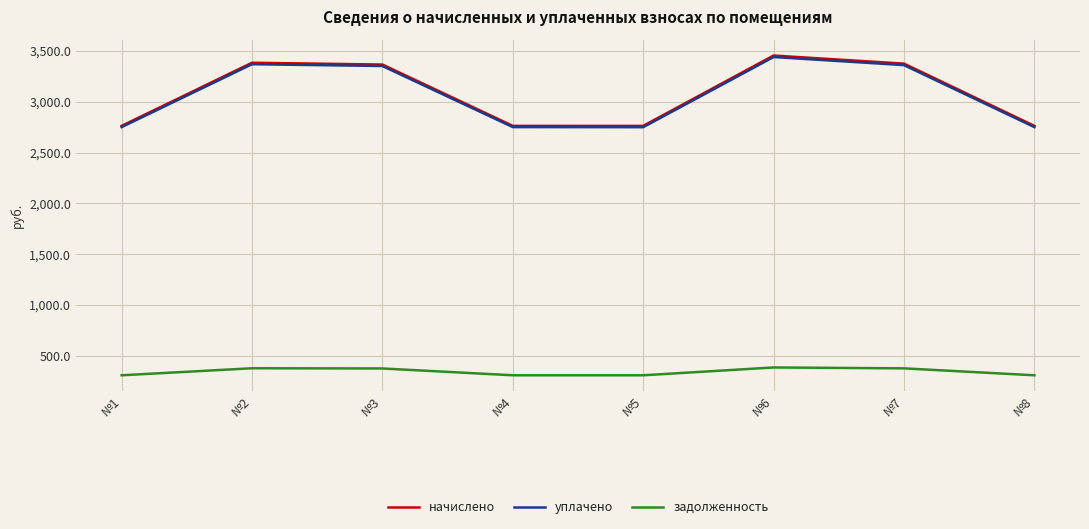

The value of начислено at №2 is 5385.2. True or false?

False